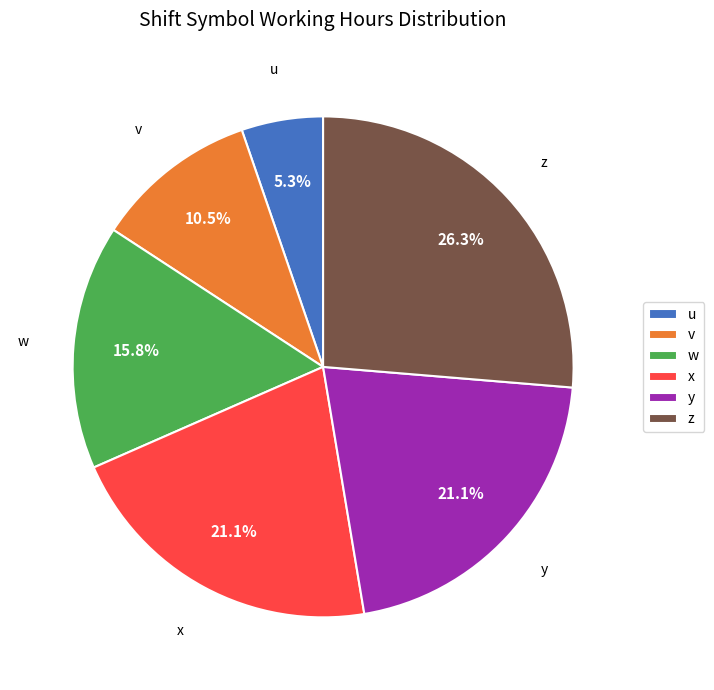

To the nearest percent, what is the difference between the largest and smallest slice percentages?

21%